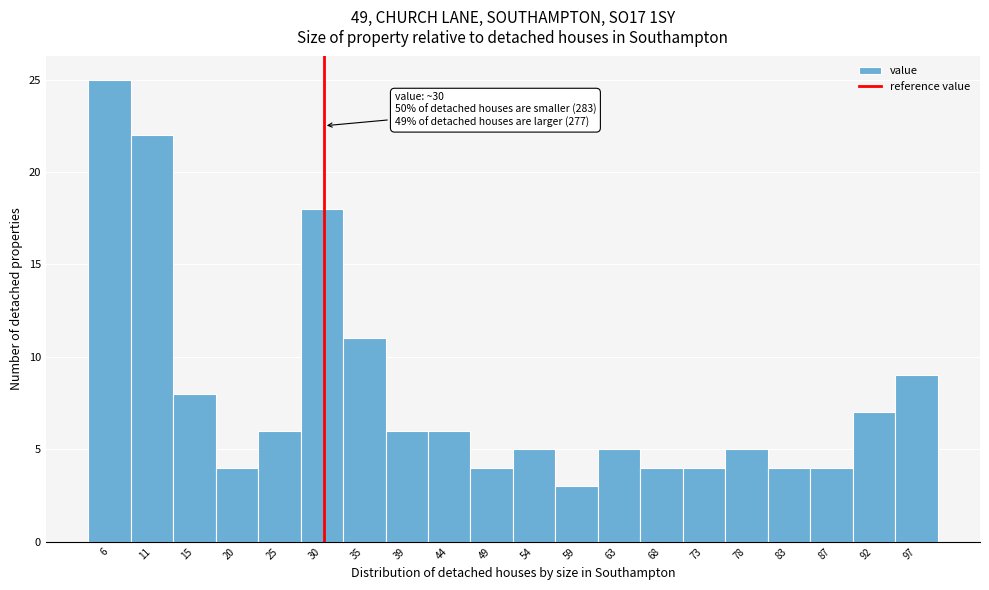

Over which range of the x-axis is the bar tallest?

3.5 to 8.0